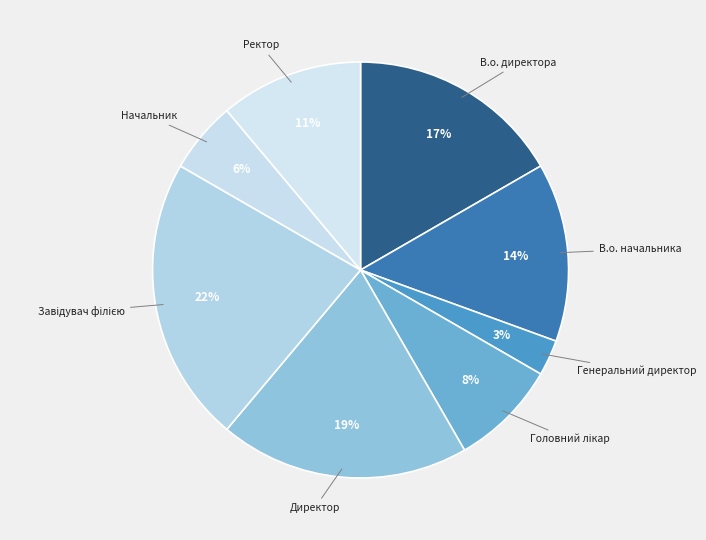

The Генеральний директор slice represents 3% of the pie. True or false?

True